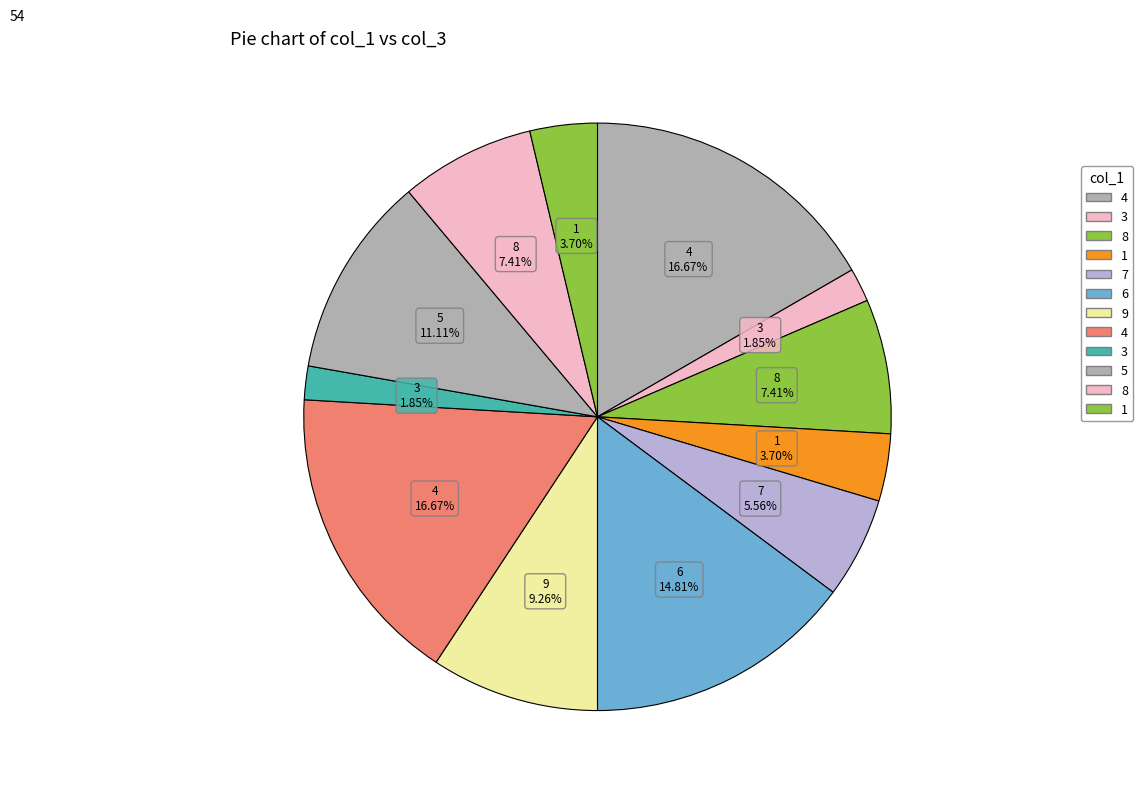

Which category has the smallest portion of the pie?

3